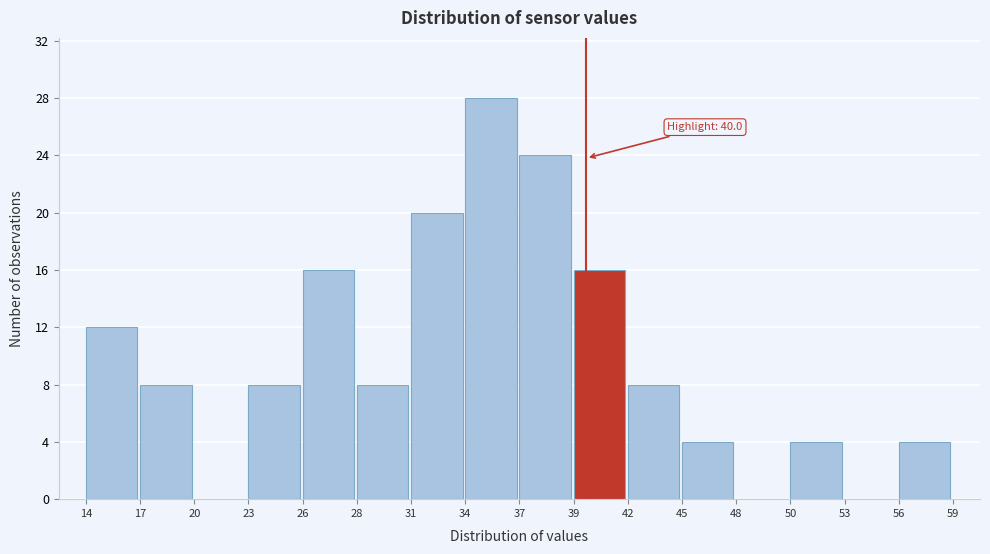

Reading left to right, extract all data points from this chart.

14=12	17=8	20=0	23=8	26=16	28=8	31=20	34=28	37=24	39=16	42=8	45=4	48=0	50=4	53=0	56=4